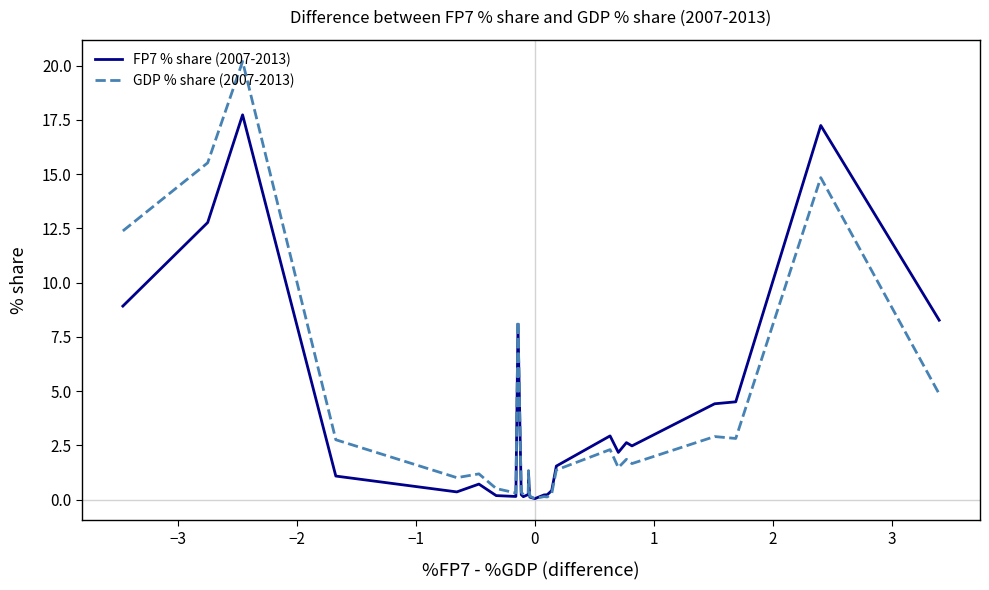

What is the difference between the maximum and minimum values in the FP7 % share (2007-2013) series?

17.7